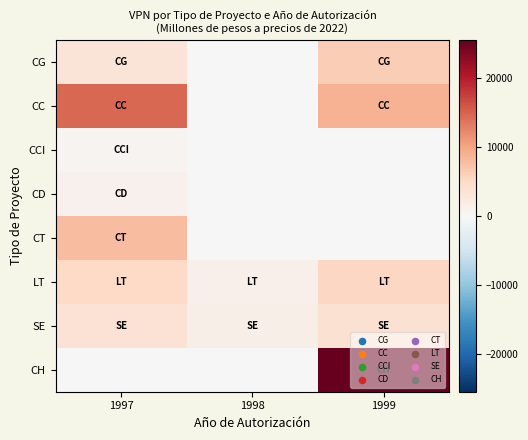

Between 1997 and 1998, which is larger?

1997